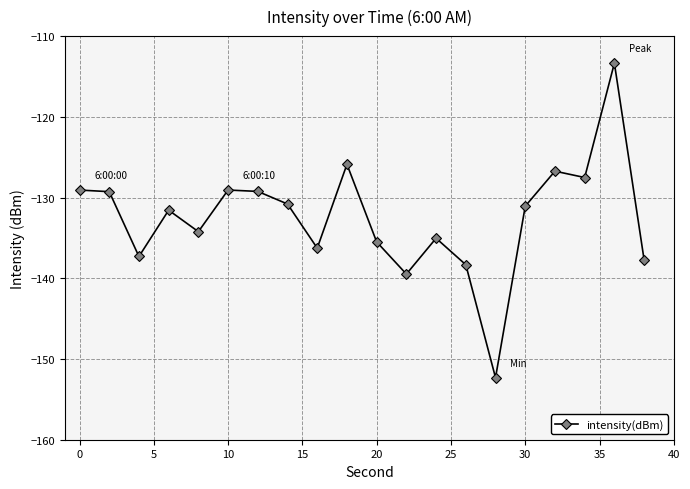

What is the value of the 18th point from the left?

-127.5